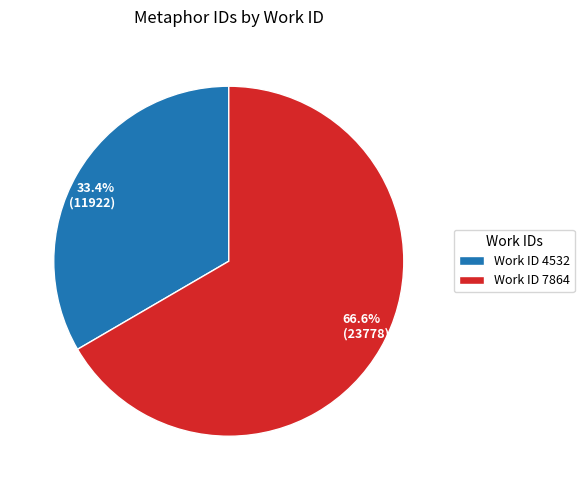

Does any single category account for the majority?

Yes